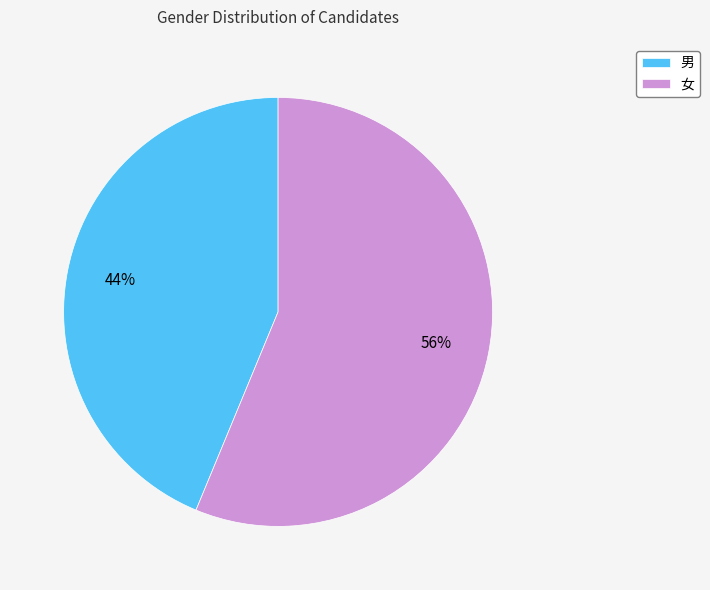

Which category has the biggest portion of the pie?

女